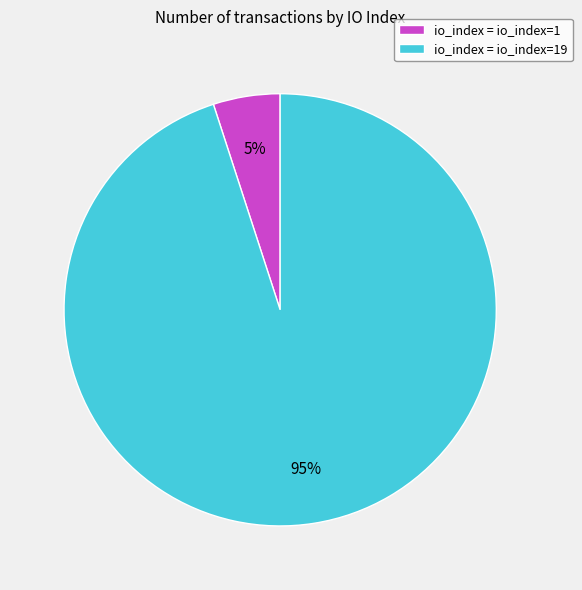

True or false: io_index = io_index=19 accounts for 95% of the total.

True